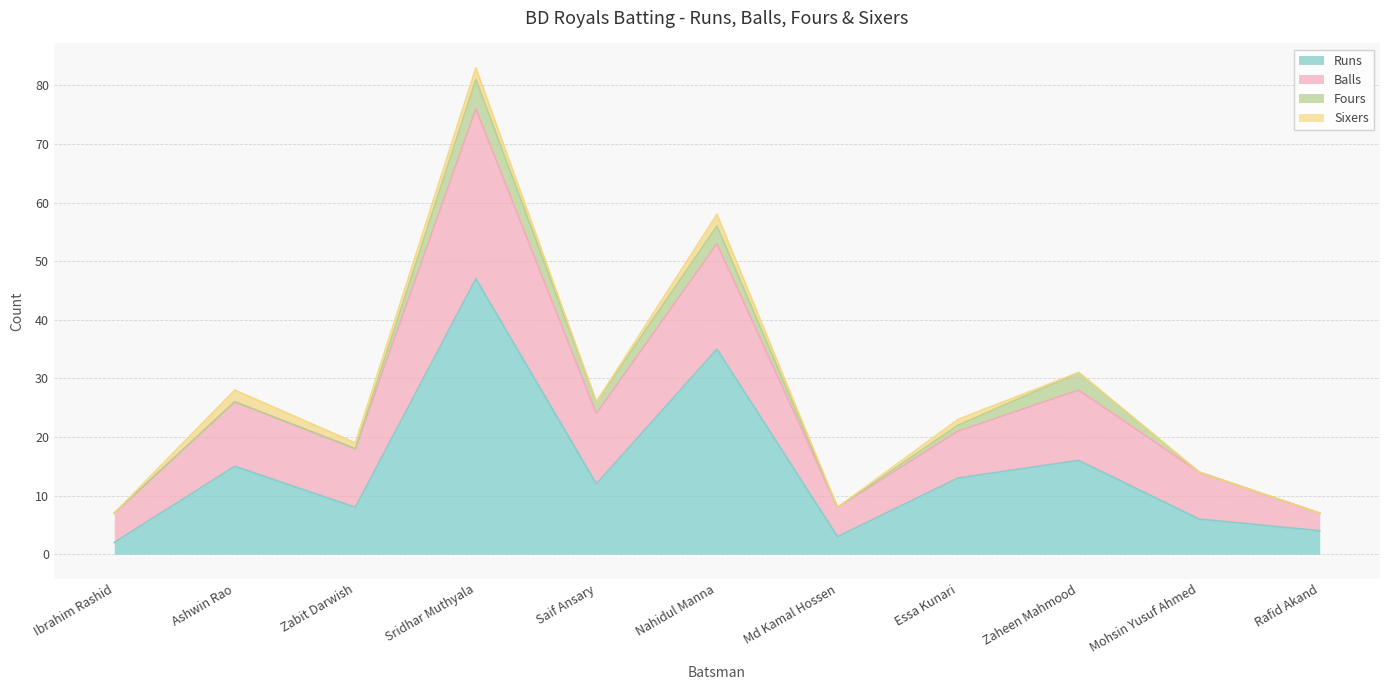

Which category has the highest value in the Runs series?

Sridhar Muthyala